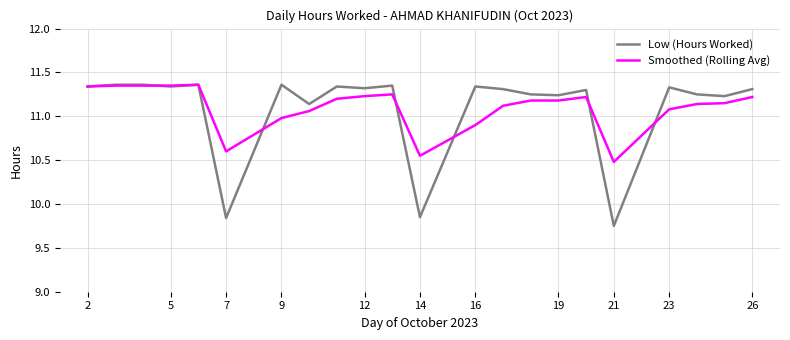

What is the minimum value for Smoothed (Rolling Avg)?

10.5